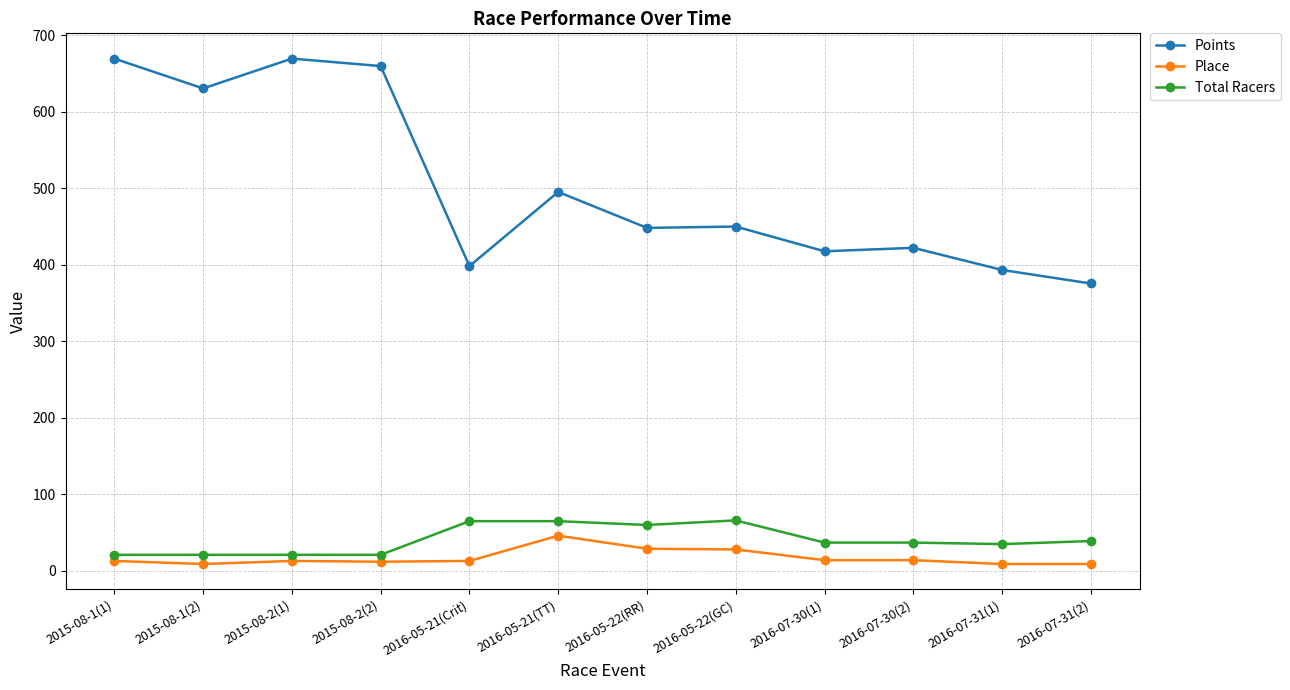

List the series in order of their peak value, lowest first.

Place, Total Racers, Points